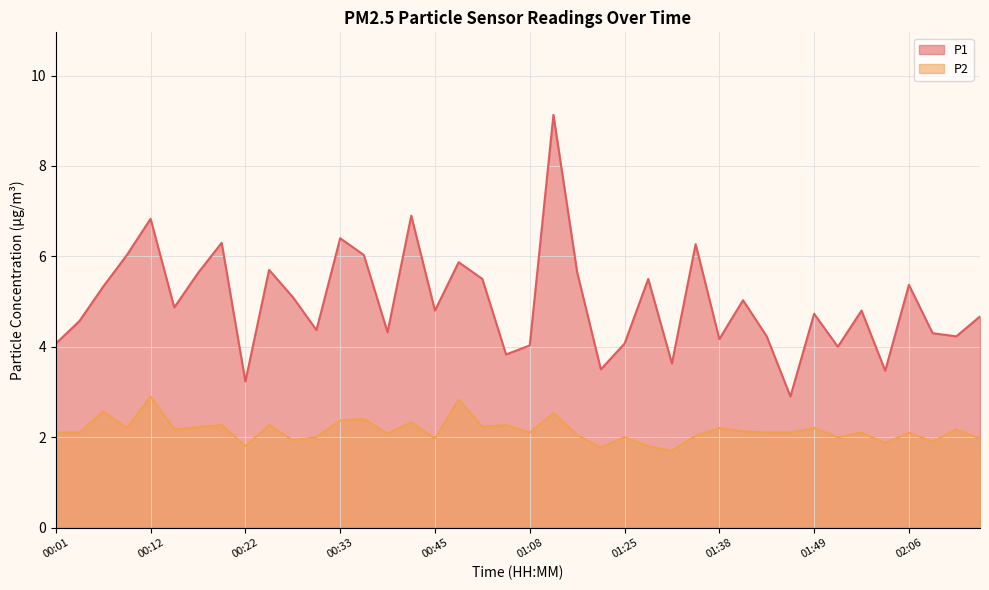

The value of P2 at 00:28 is 2.8. True or false?

False